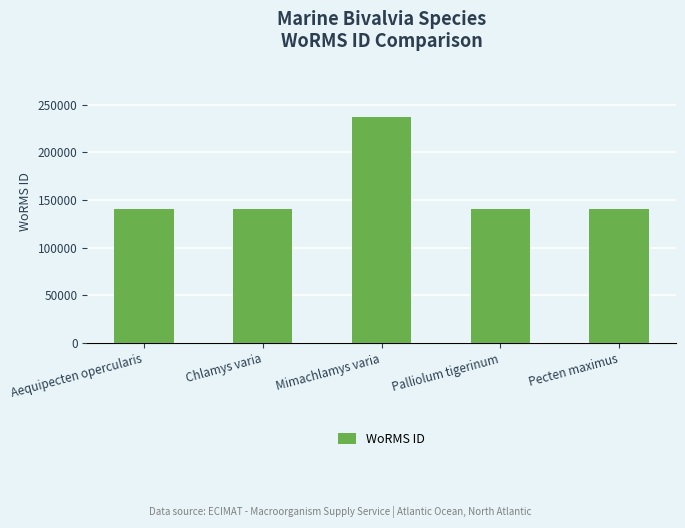

What value does the data have at Mimachlamys varia?

236719